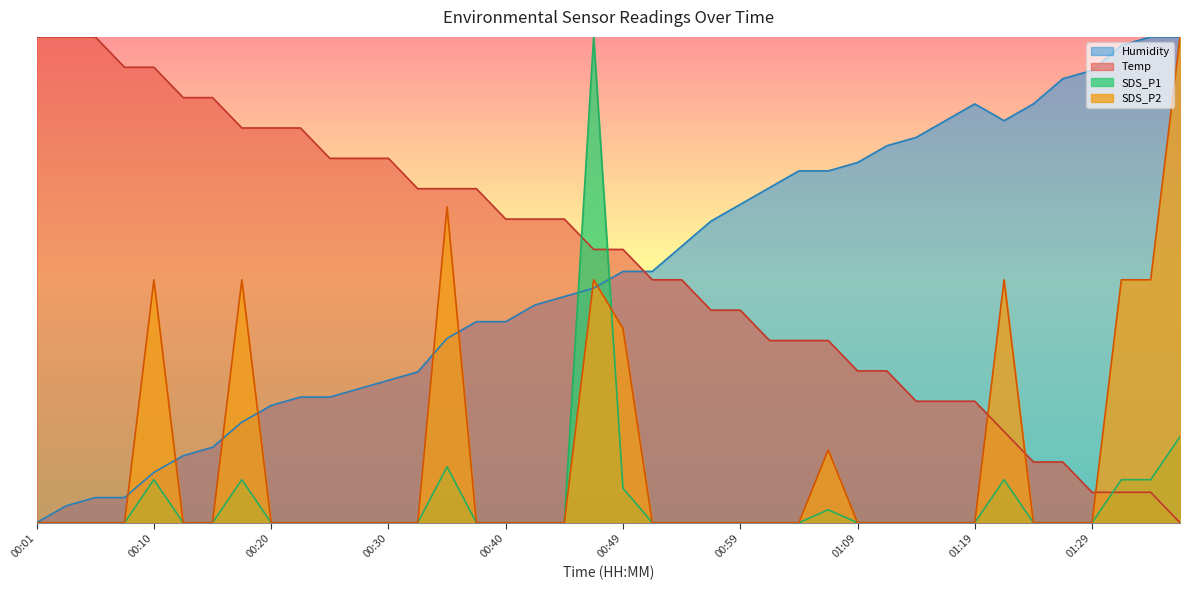

How many lines are shown in the chart?

4